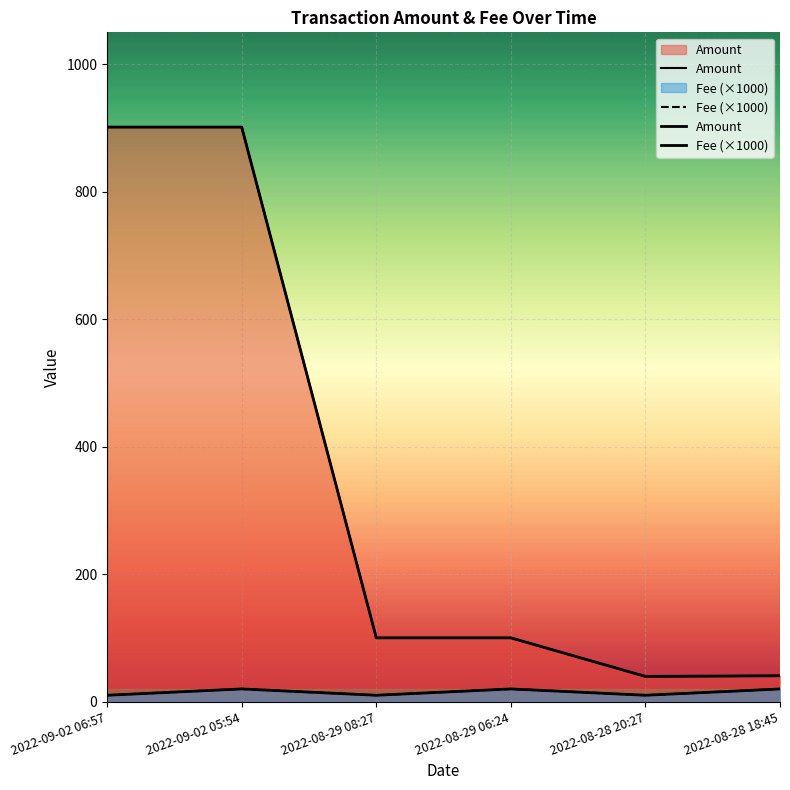

What is the average value of the Fee (×1000) series?

15.0